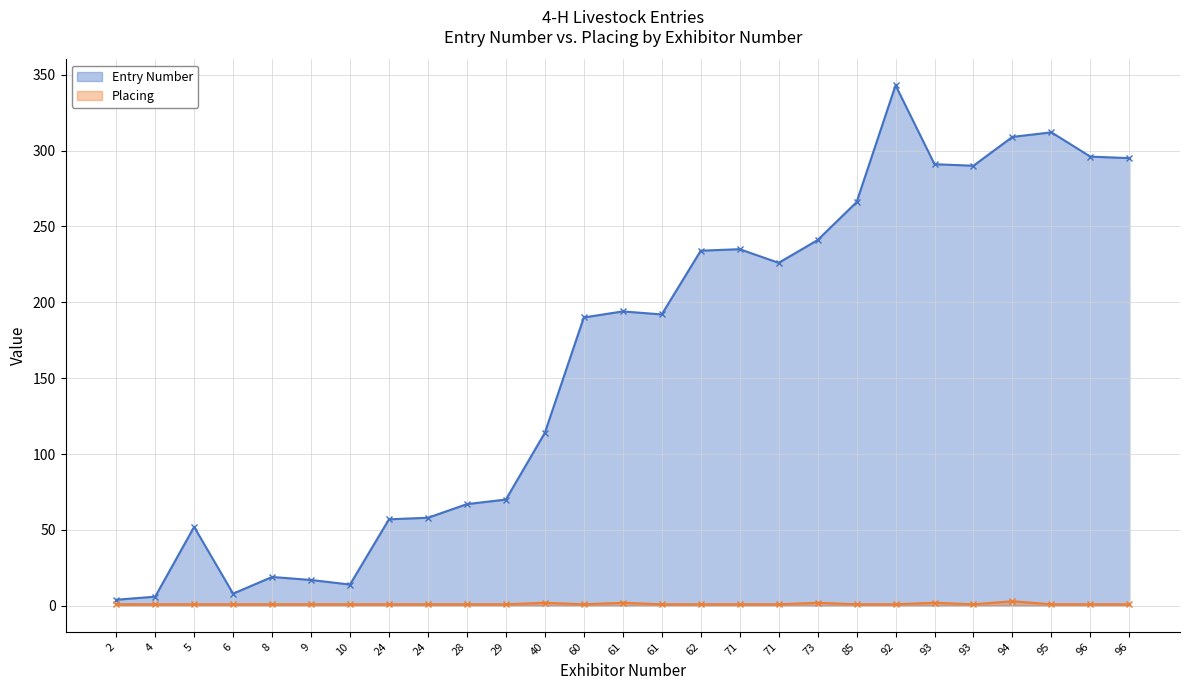

Is the value of Placing at 60 greater than the value of Entry Number at 2?

No